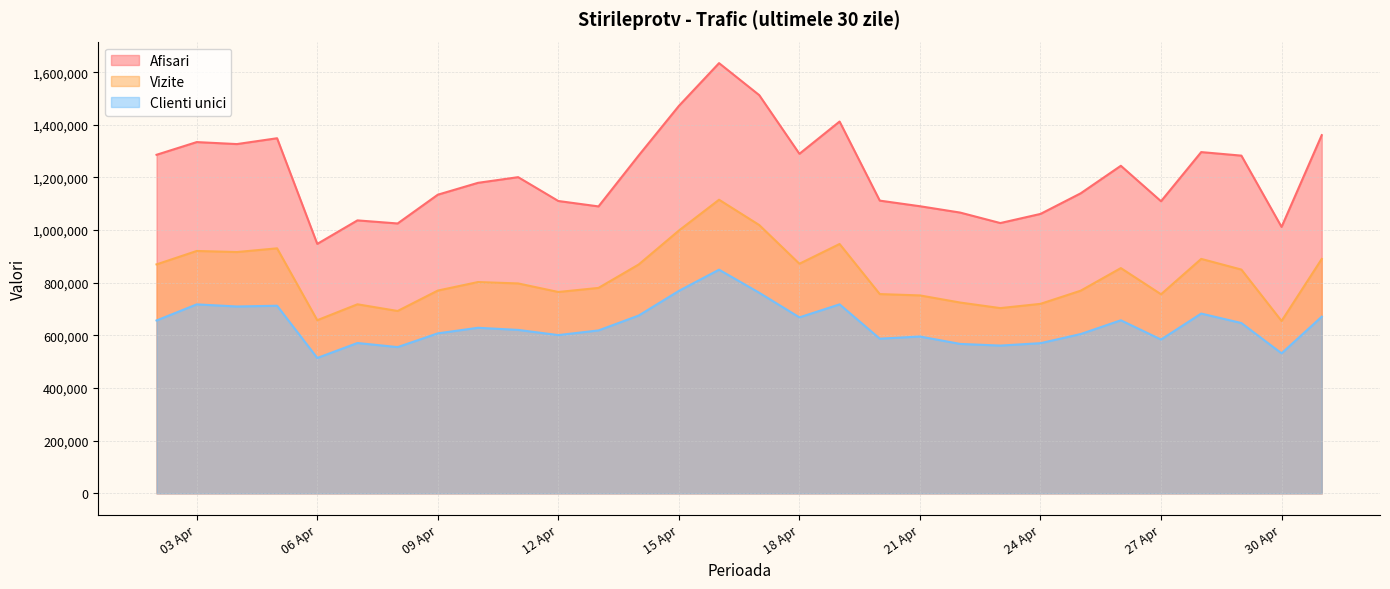

True or false: Vizite and Afisari intersect in this chart.

False